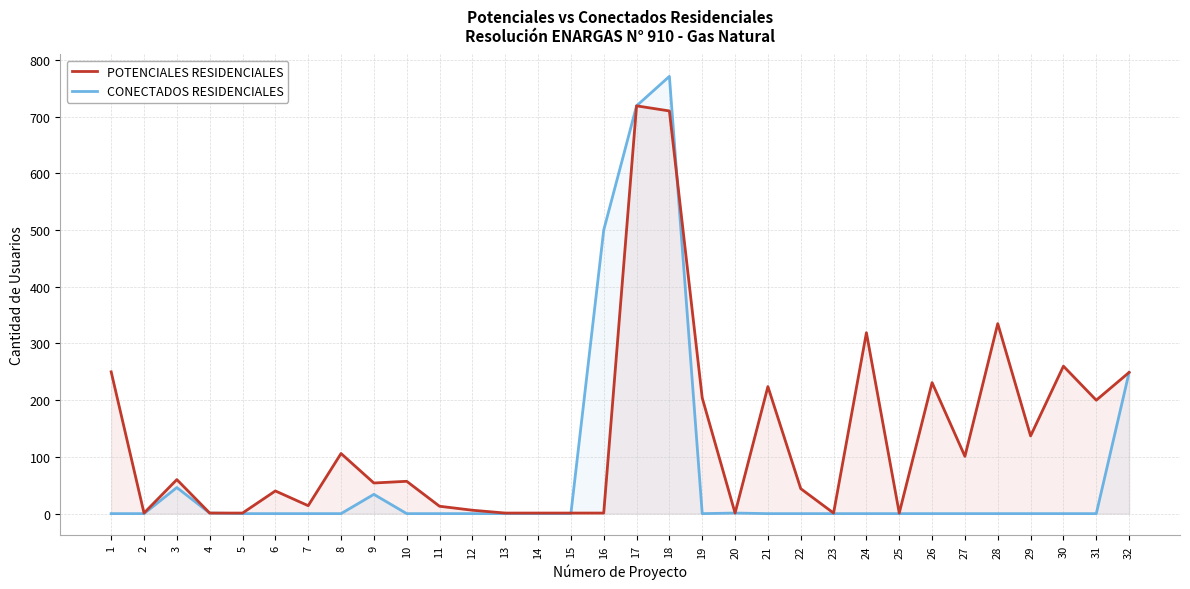

Count the number of categories in the chart.

32